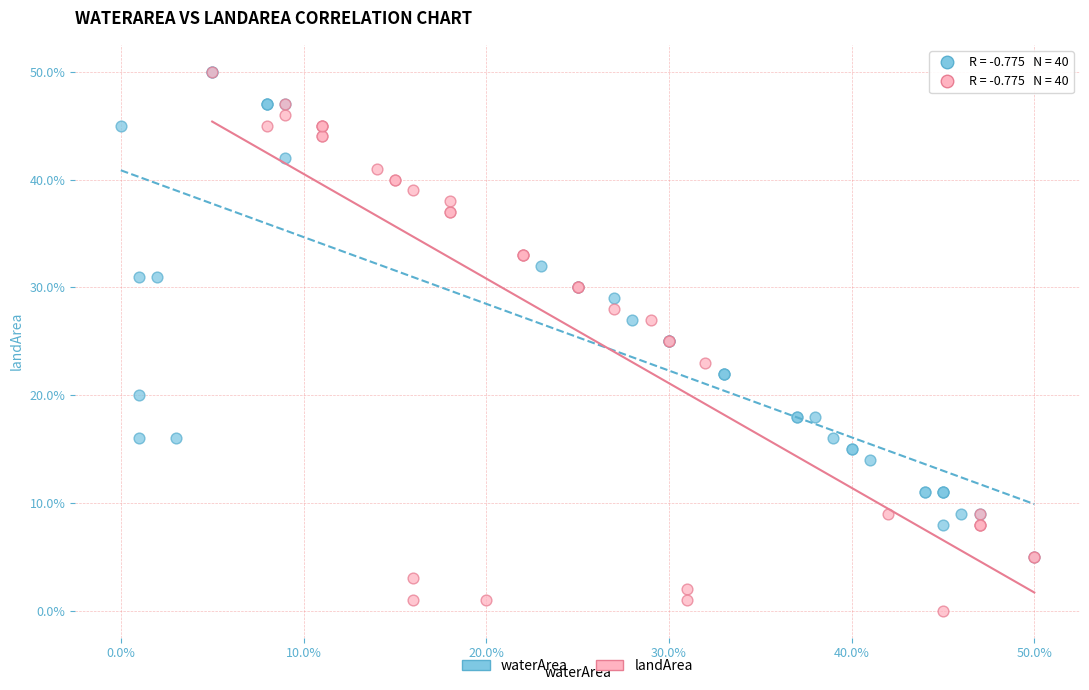

What are all the series names shown in the legend?

waterArea, landArea